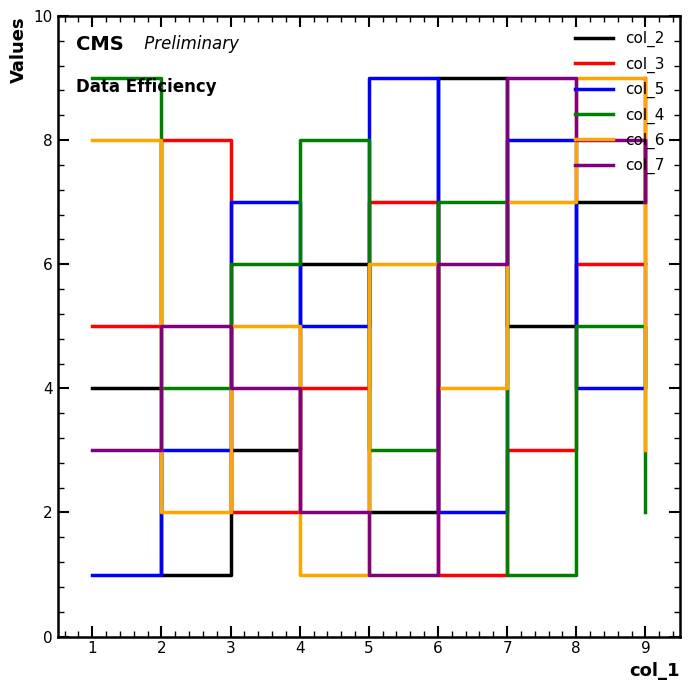

True or false: col_3 has a value of 10 at 8.

False